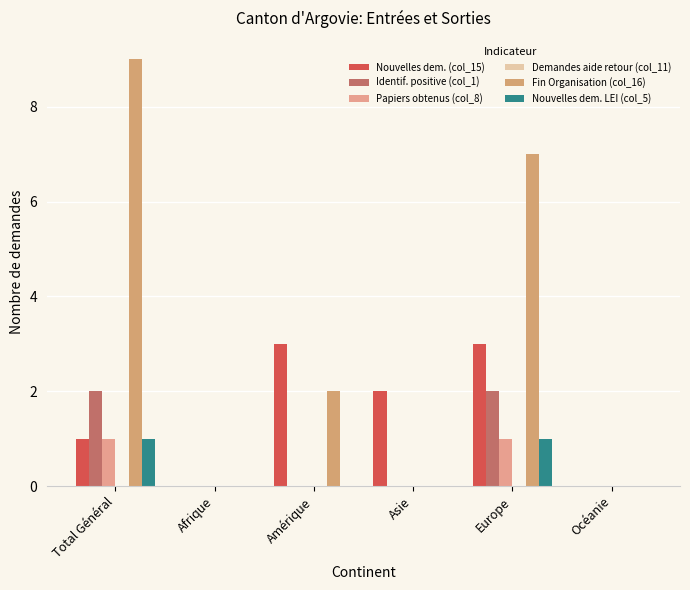

The Identif. positive (col_1) series shows 1 at Asie. True or false?

False